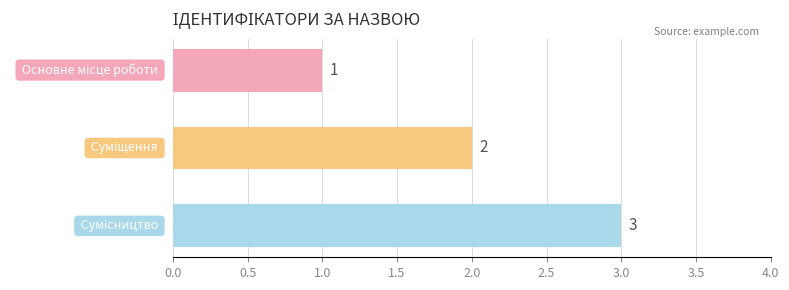

What is the maximum value shown in the chart?

3